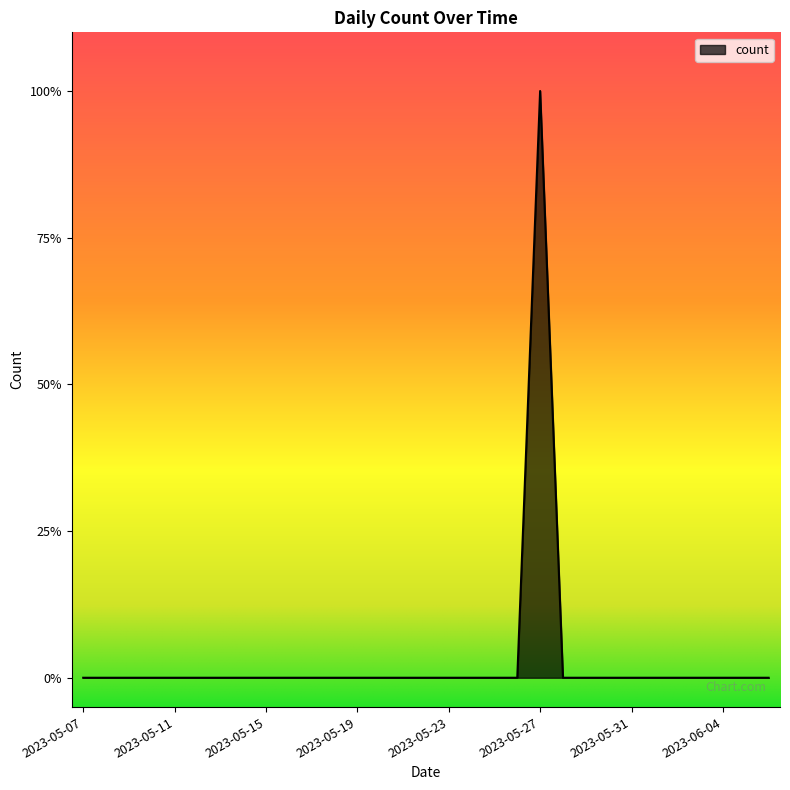

Where is the data nearest to the value 0?

2023-05-07